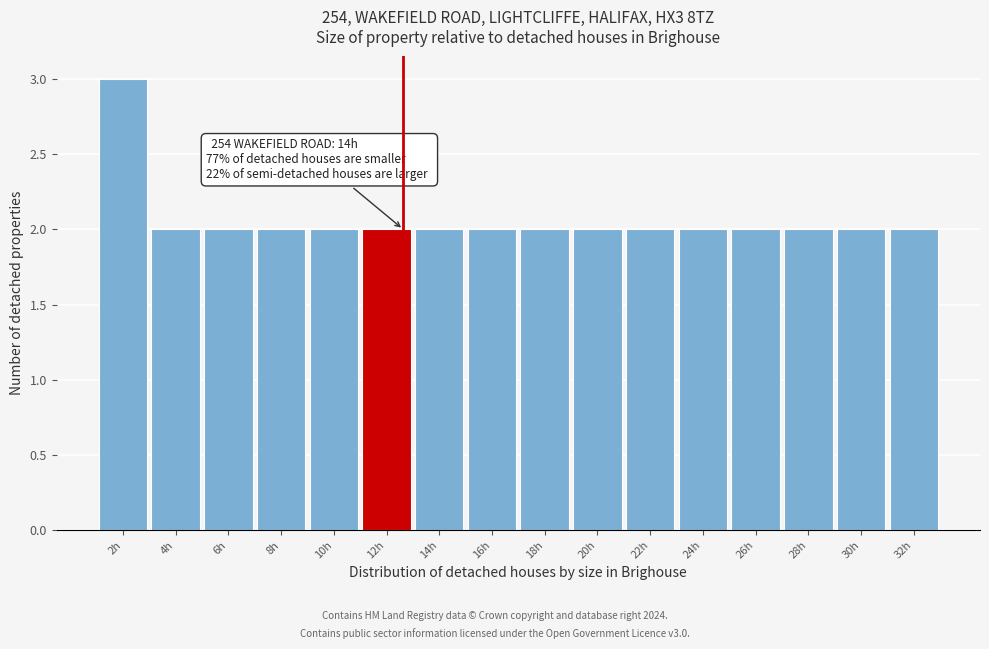

Reading right to left, transcribe all the data shown in this chart.

32h=2	30h=2	28h=2	26h=2	24h=2	22h=2	20h=2	18h=2	16h=2	14h=2	12h=2	10h=2	8h=2	6h=2	4h=2	2h=3